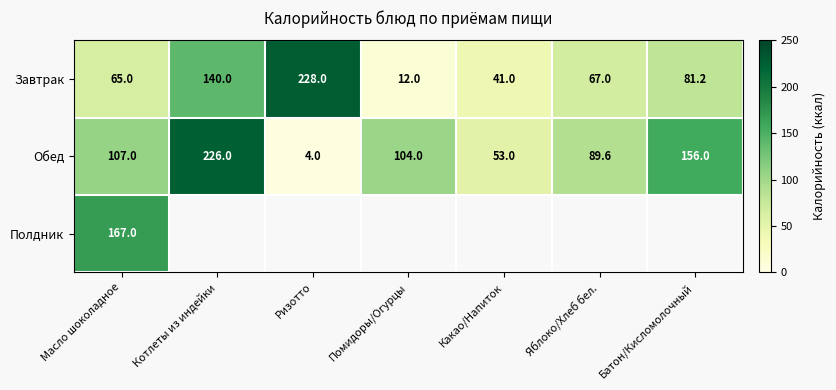

Rank the series at Масло шоколадное from lowest to highest value.

Завтрак, Обед, Полдник